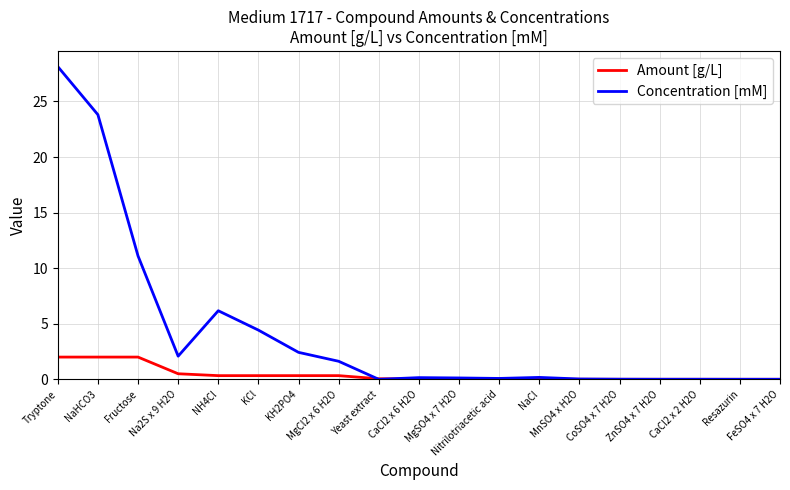

At which category does the chart reach its peak across all series?

Tryptone